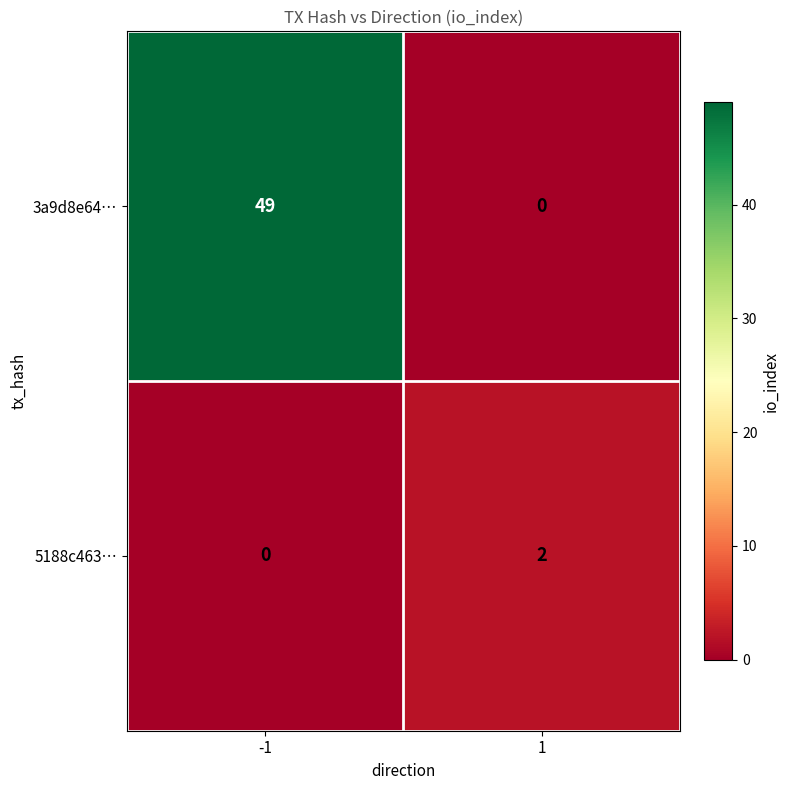

The 3a9d8e64… series shows 49 at -1. True or false?

True